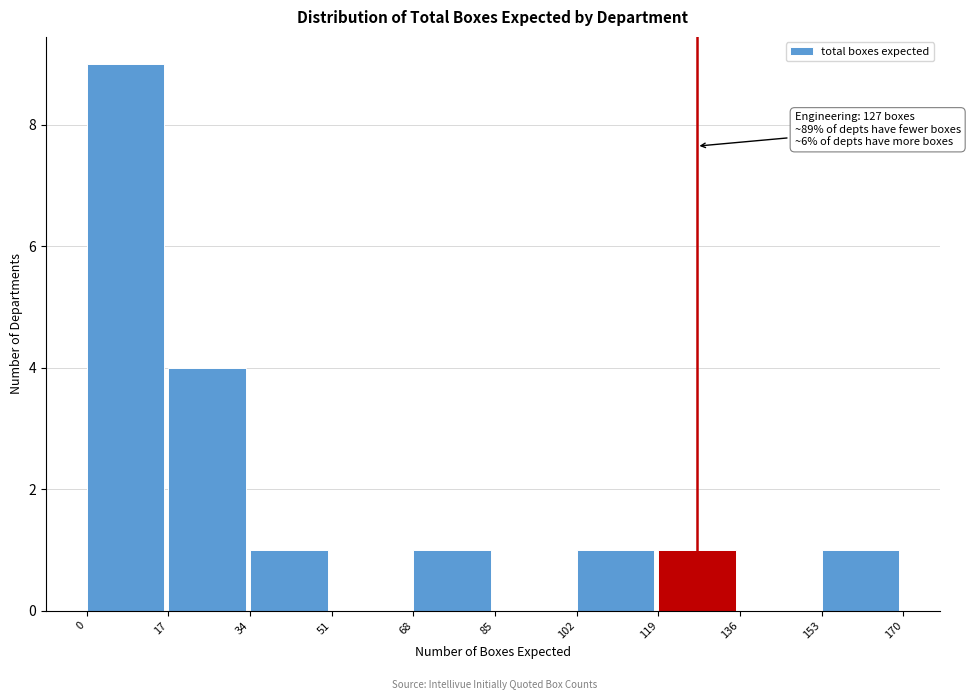

Over which range of the x-axis is the bar tallest?

0 to 17